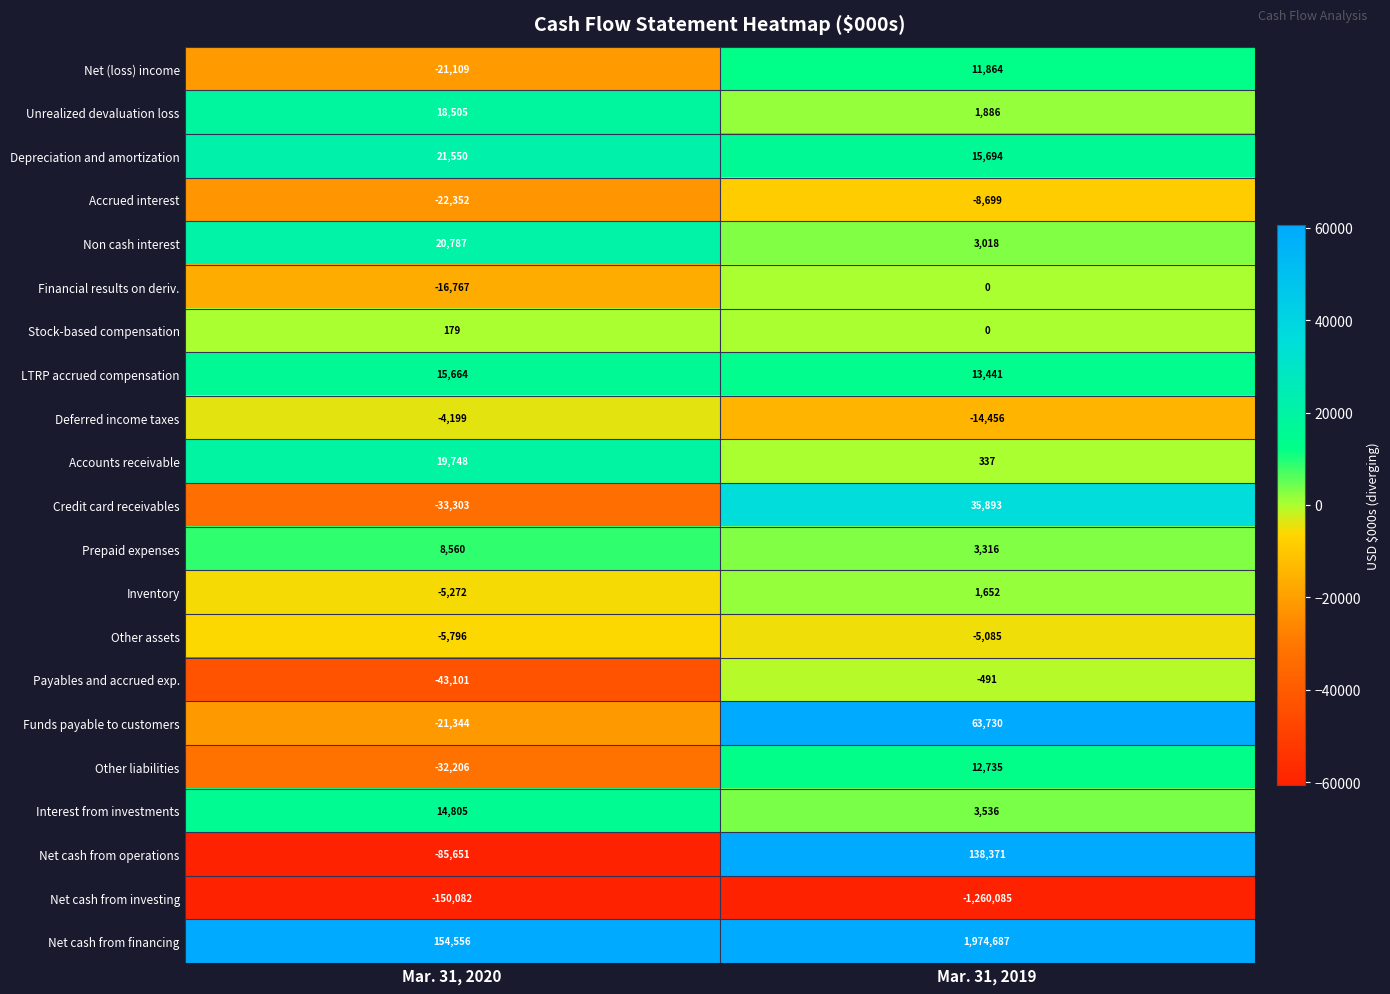

At which category is the sum across all series the highest?

Mar. 31, 2019